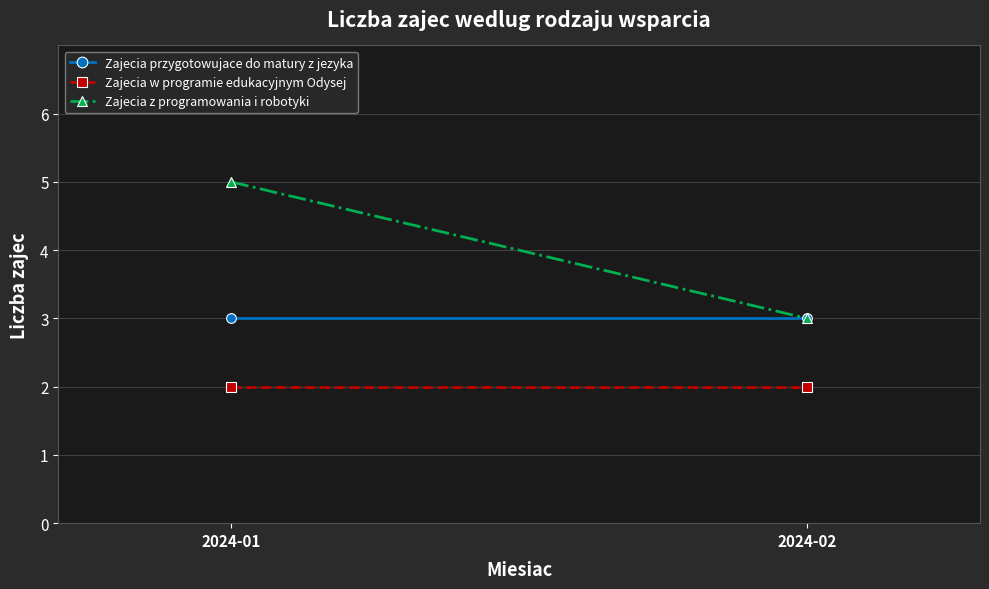

What is the greatest value displayed?

5